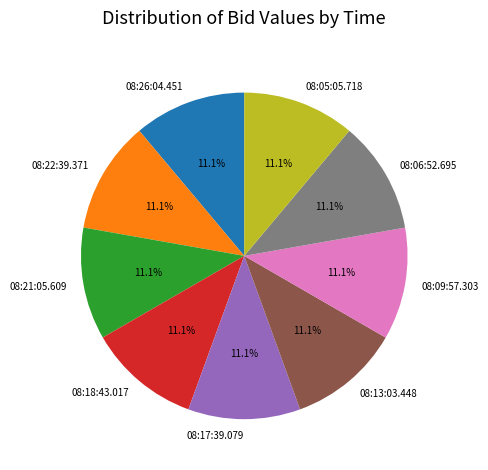

Combined, what portion of the pie is 08:22:39.371 and 08:21:05.609?

22.2%